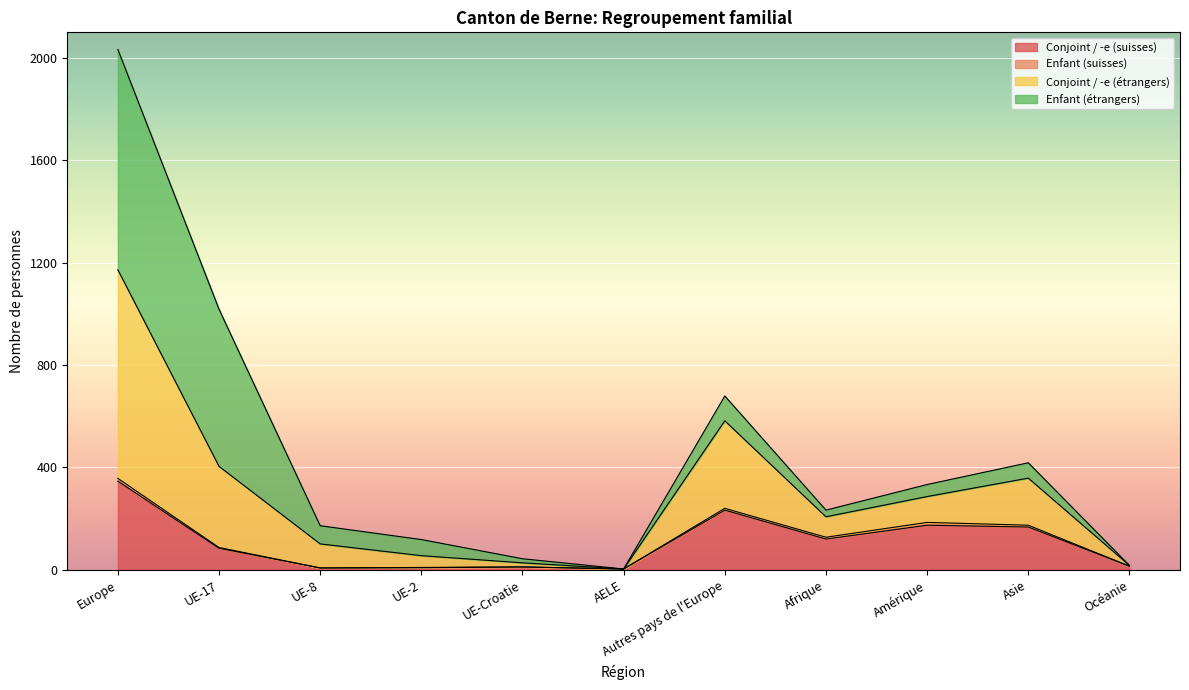

At which category is the sum across all series the highest?

Europe